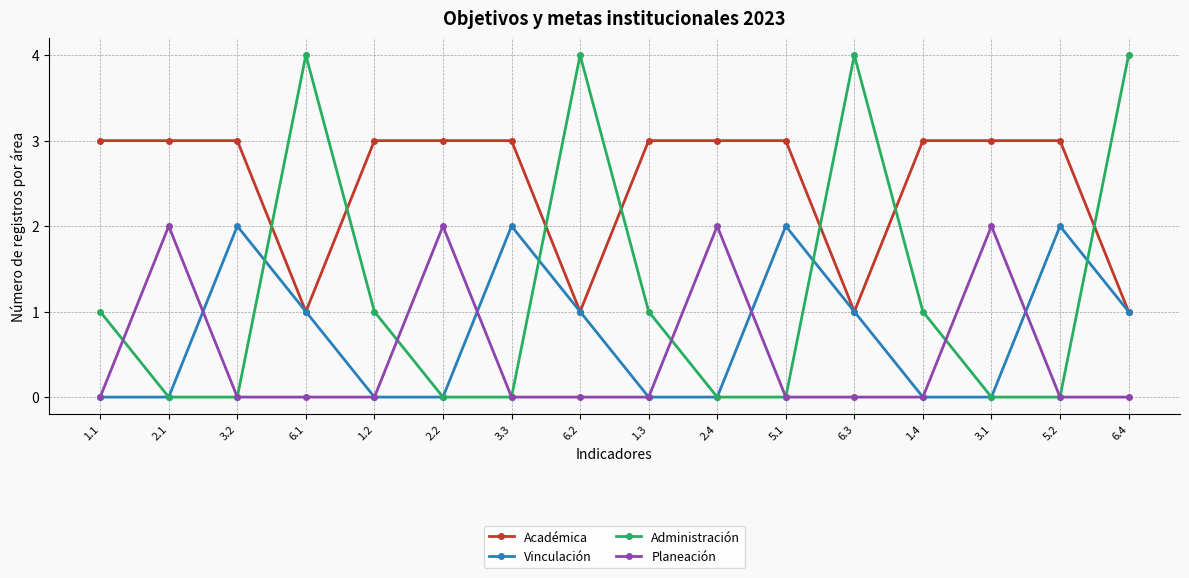

What is the total value across all series at 5.2?

5